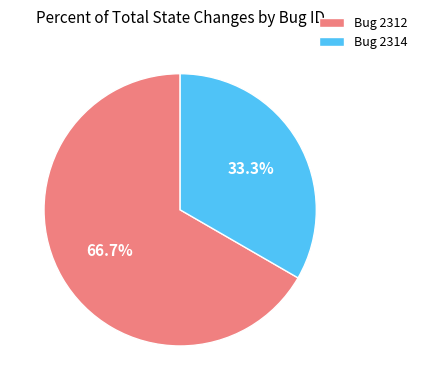

What is the majority slice?

Bug 2312